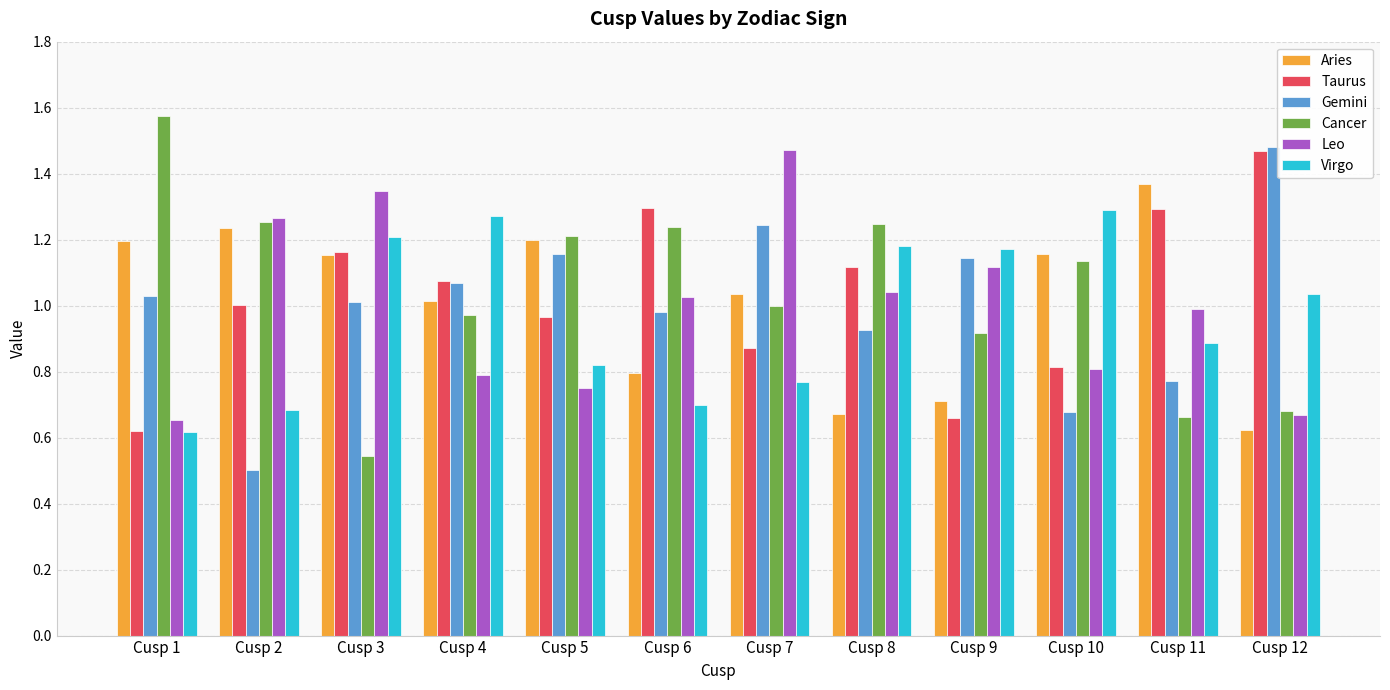

At which label does Gemini reach its minimum?

Cusp 2